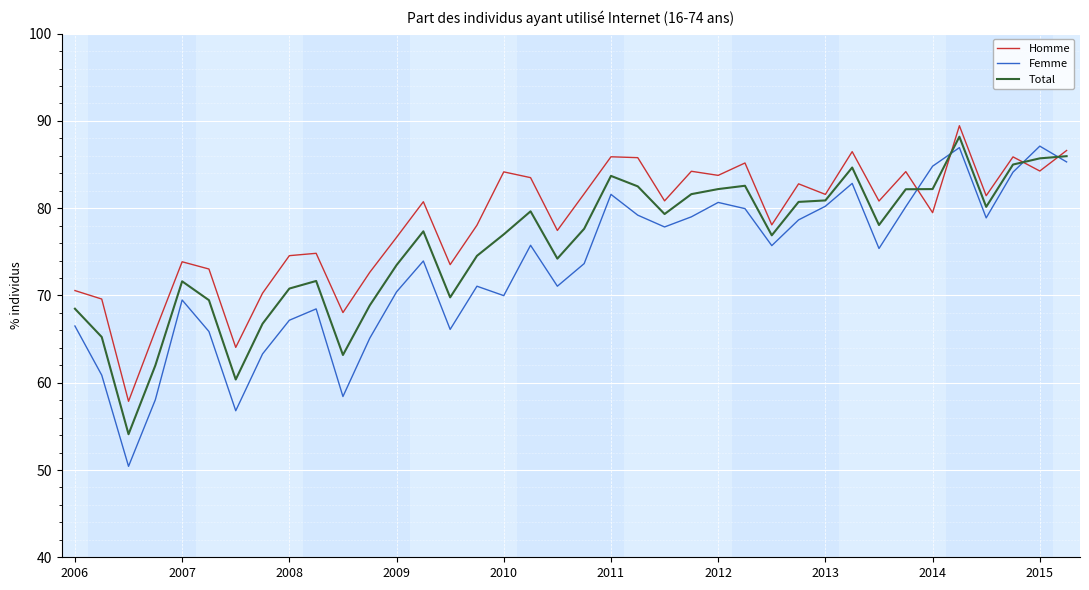

Rank the series by their maximum value, from highest to lowest.

Homme, Total, Femme